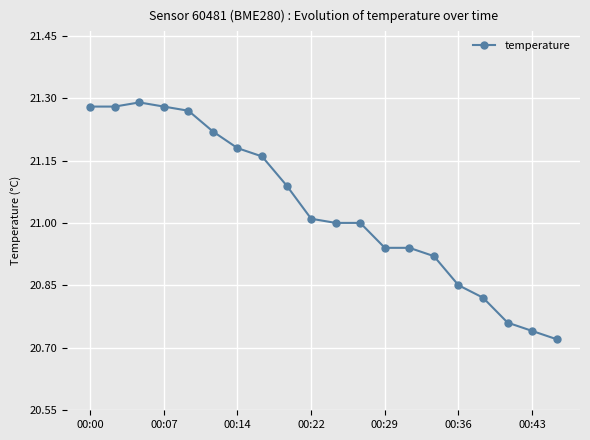

What is the difference between the second highest and minimum values?

0.6